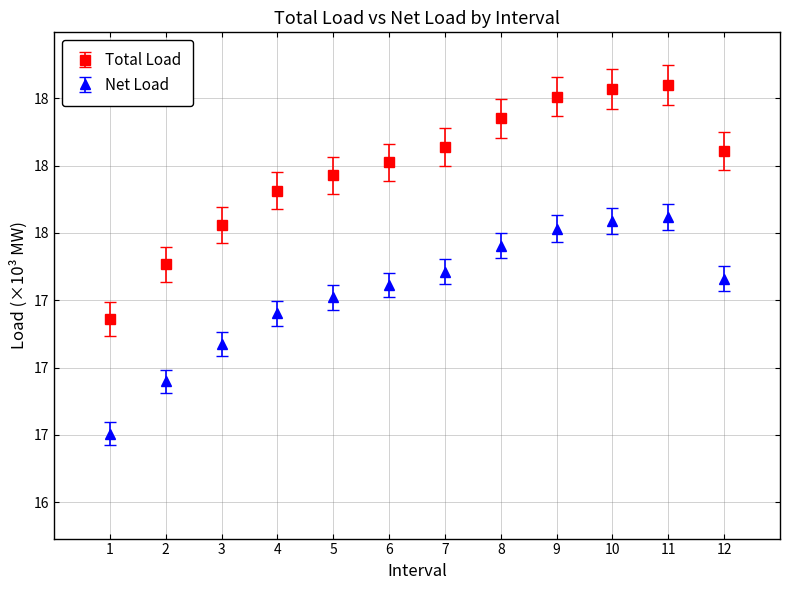

What are all the series names shown in the legend?

Total Load, Net Load